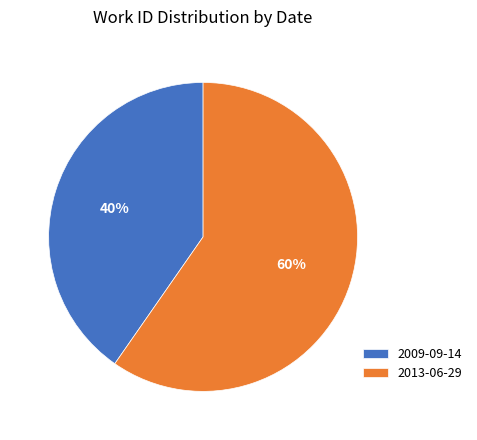

Does any single category account for the majority?

Yes